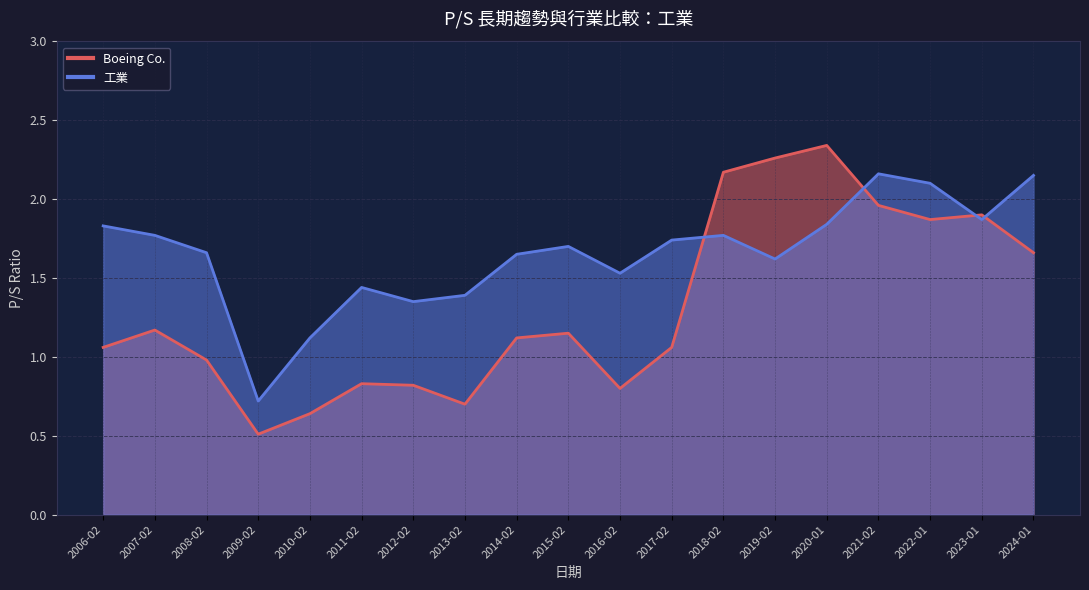

True or false: Boeing Co. and 工業 cross at least once.

True